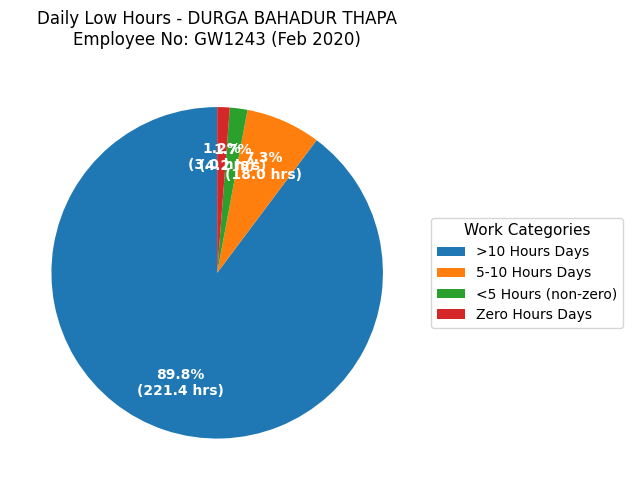

To the nearest percent, what is the difference between the largest and smallest slice percentages?

89%